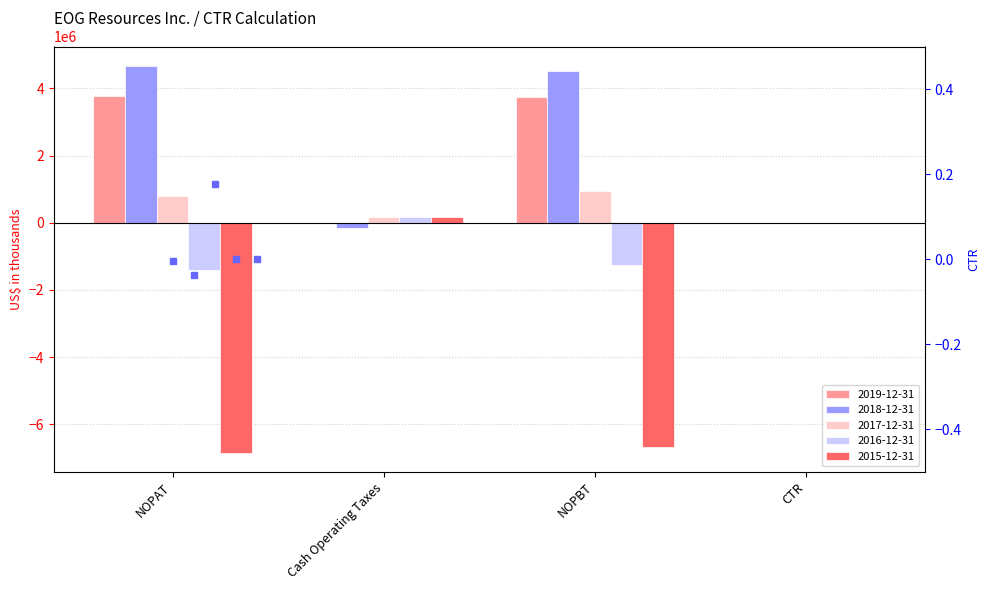

What value does the 2017-12-31 series have at NOPAT?

783732.0